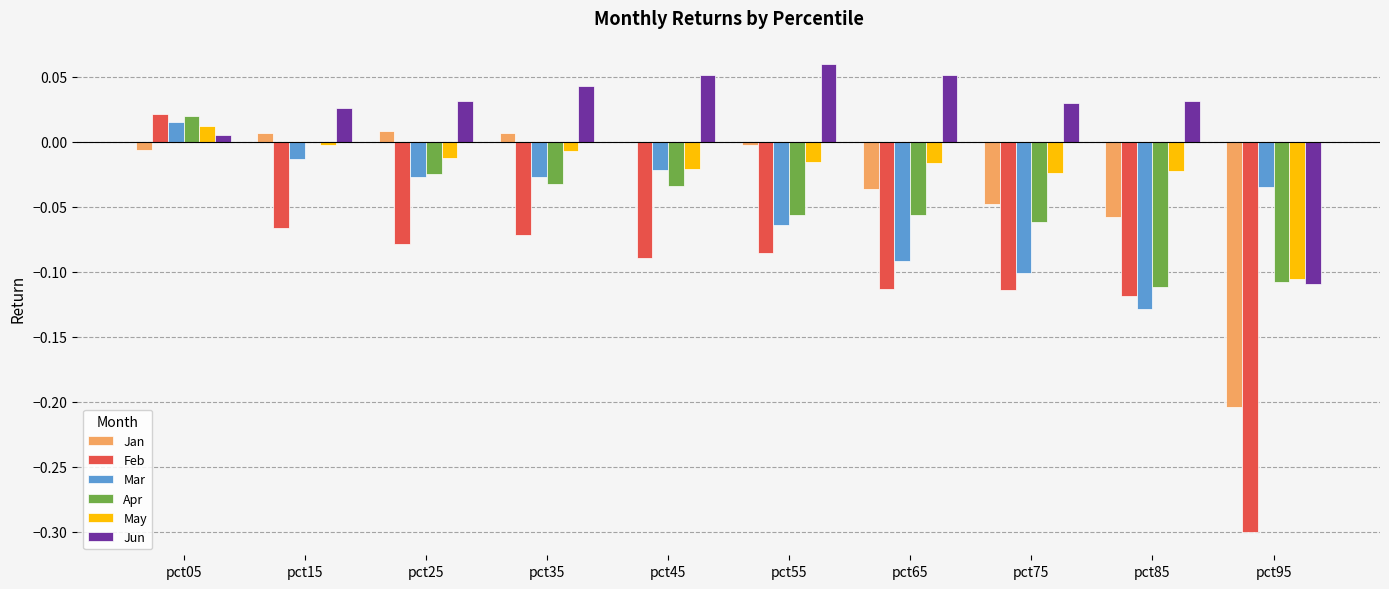

Which category has the highest value in the Jun series?

pct55